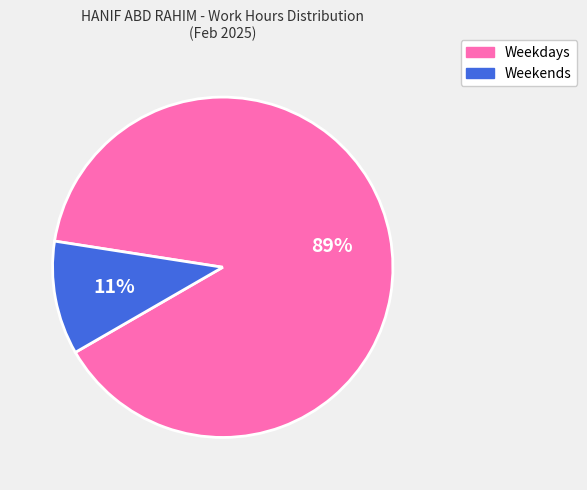

How many slices are in this pie chart?

2